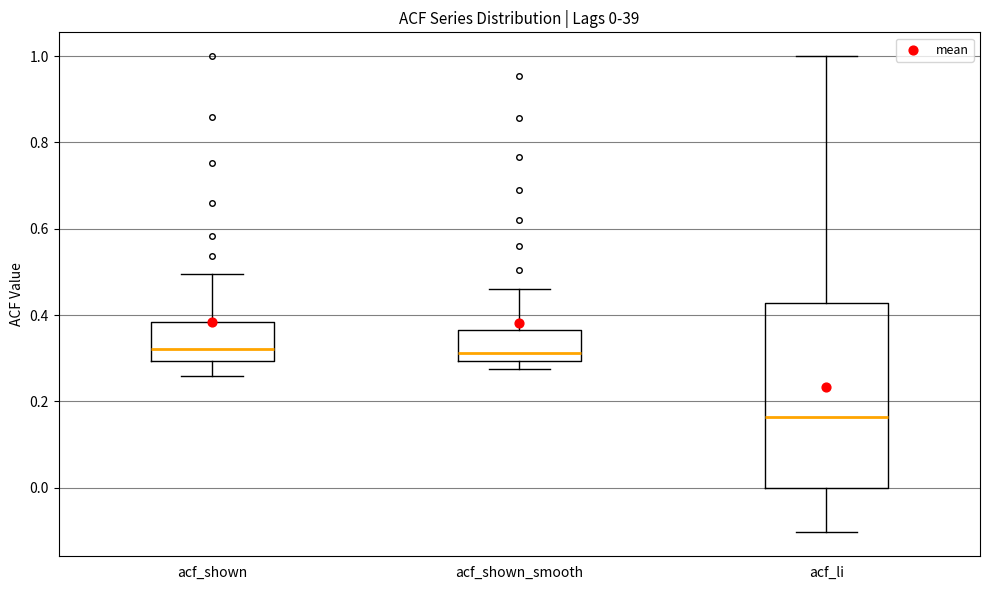

Comparing the boxes themselves (not the whiskers), which one is the tallest?

acf_li